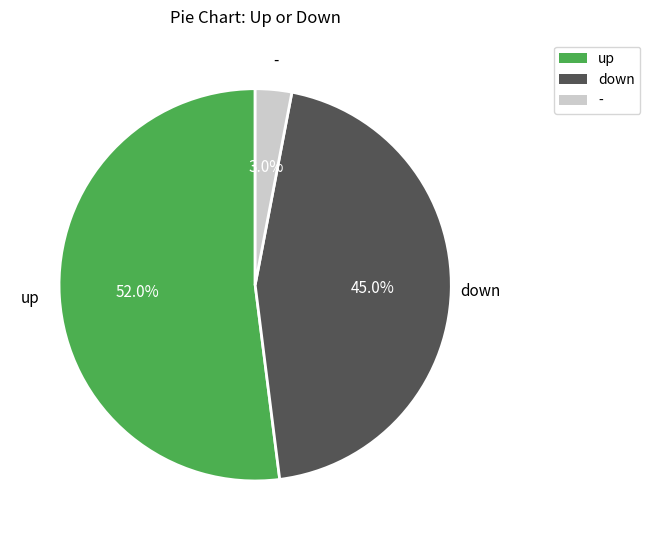

Count the number of slices in the pie.

3